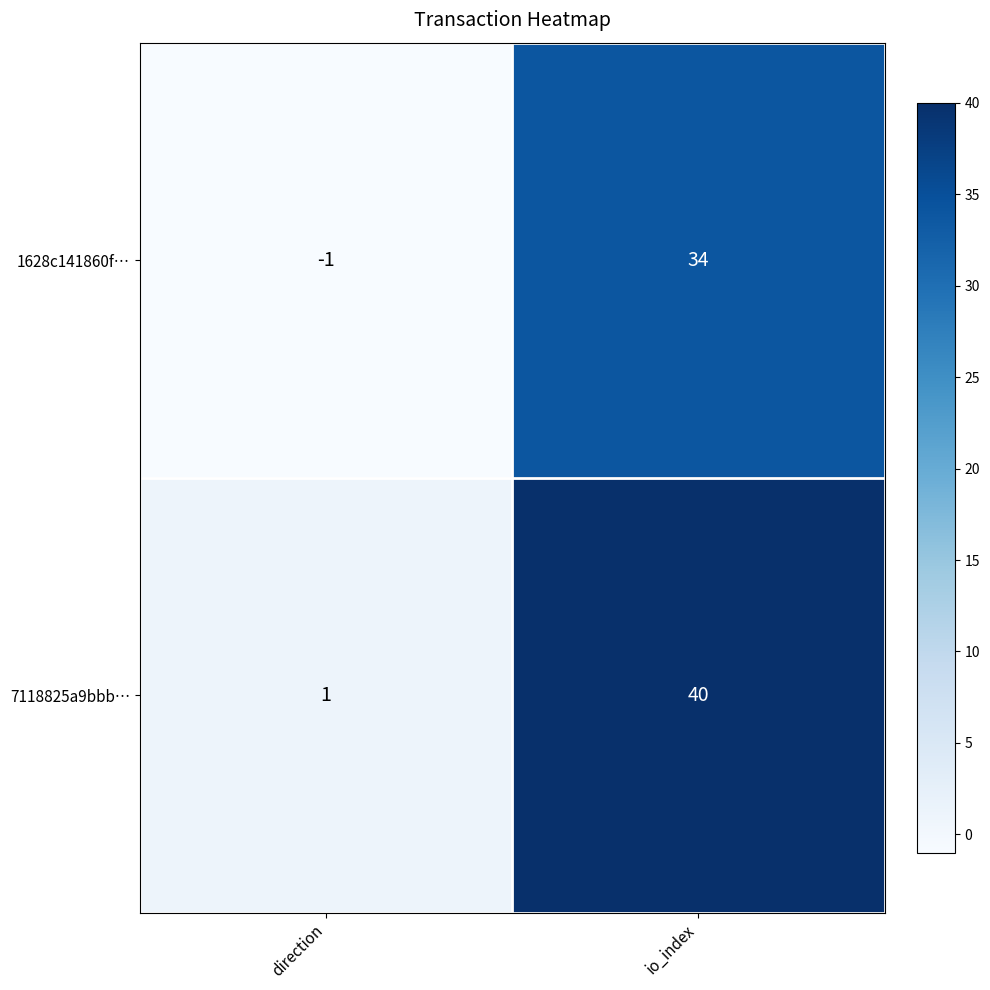

What value does the 7118825a9bbb… series have at io_index, to the nearest 5?

40